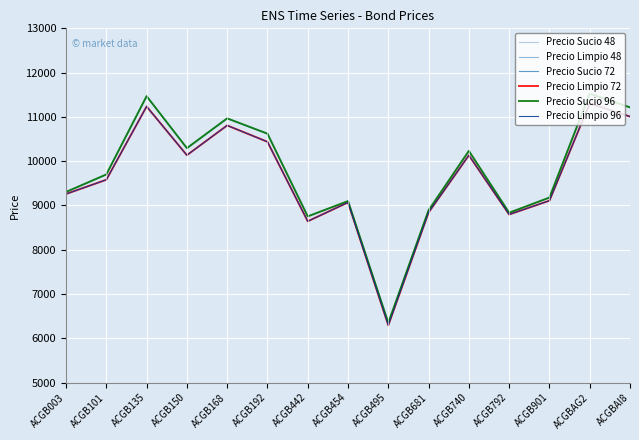

What is the difference between the Precio Sucio 72 values at ACGB901 and ACGB681?

286.5